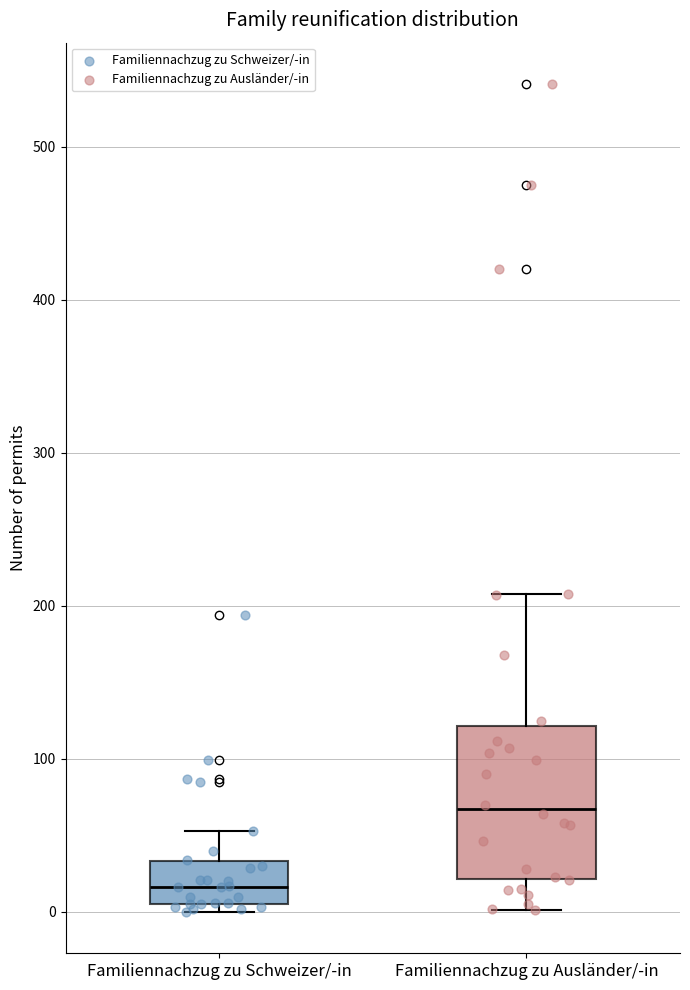

Which box has the highest median line?

Familiennachzug zu Ausländer/-in